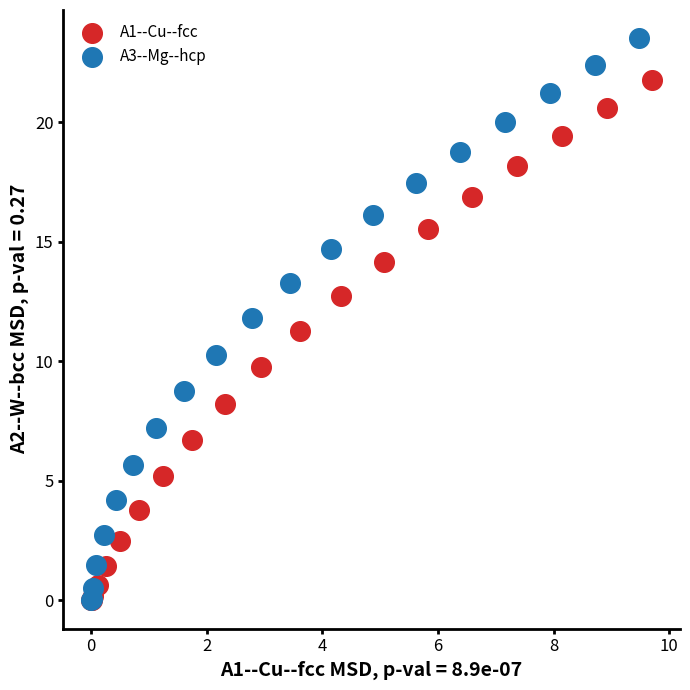

Which series has the largest Y range (max minus min)?

A3--Mg--hcp